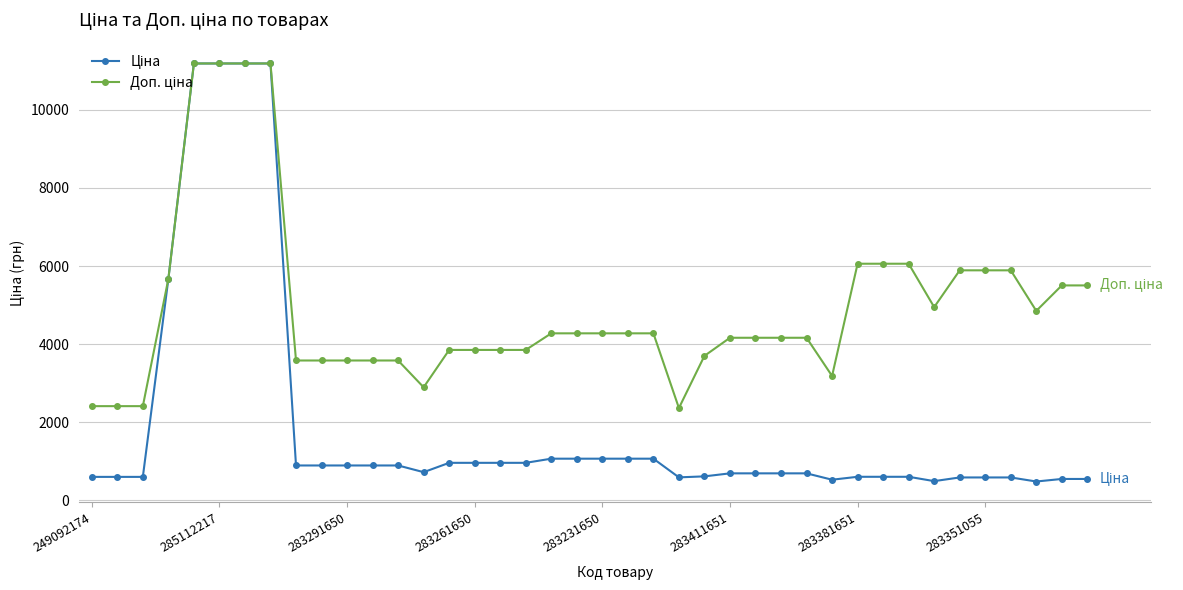

What is the smallest value displayed?

485.4